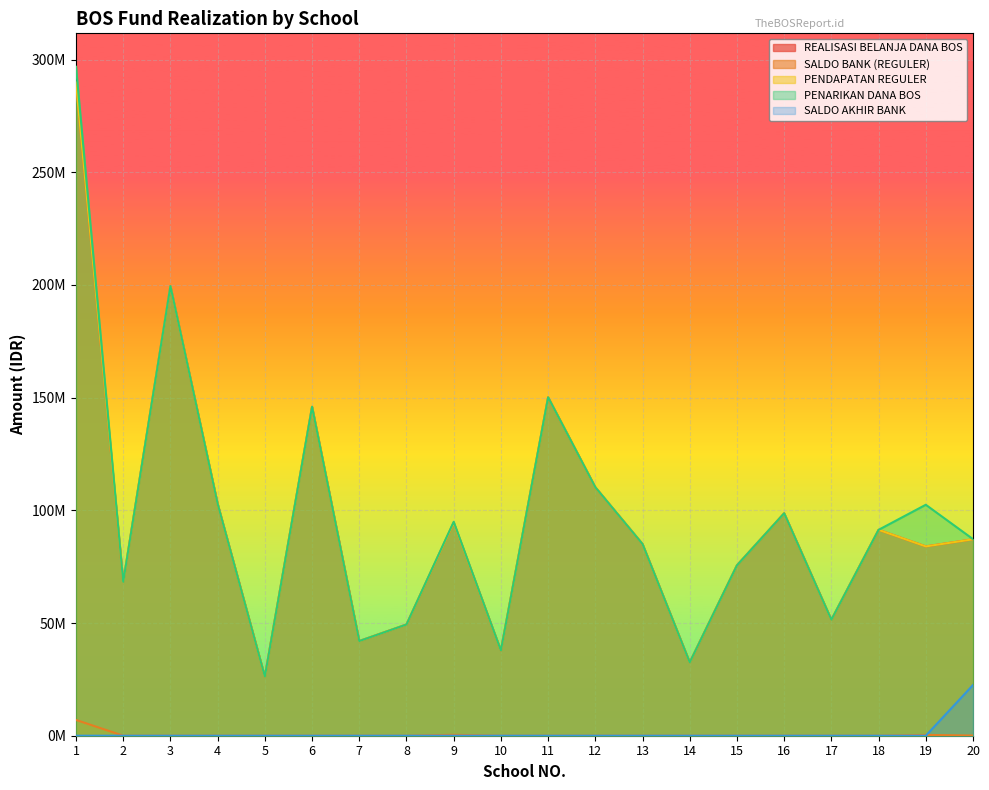

At how many categories does at least one series exceed 131436875?

4